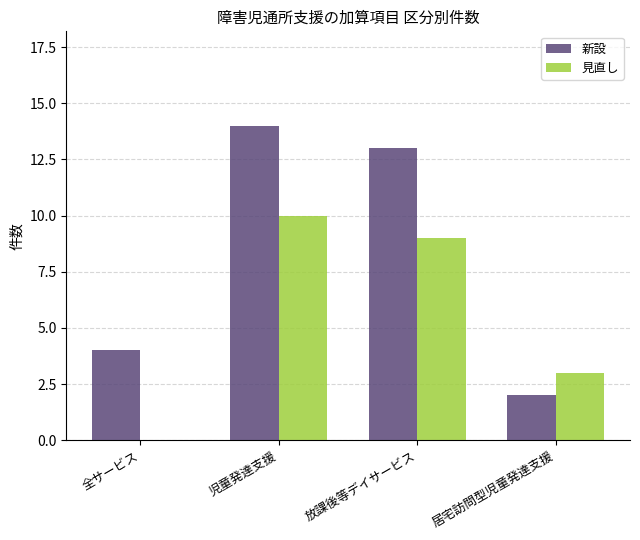

The 見直し series shows 3 at 居宅訪問型児童発達支援. True or false?

True